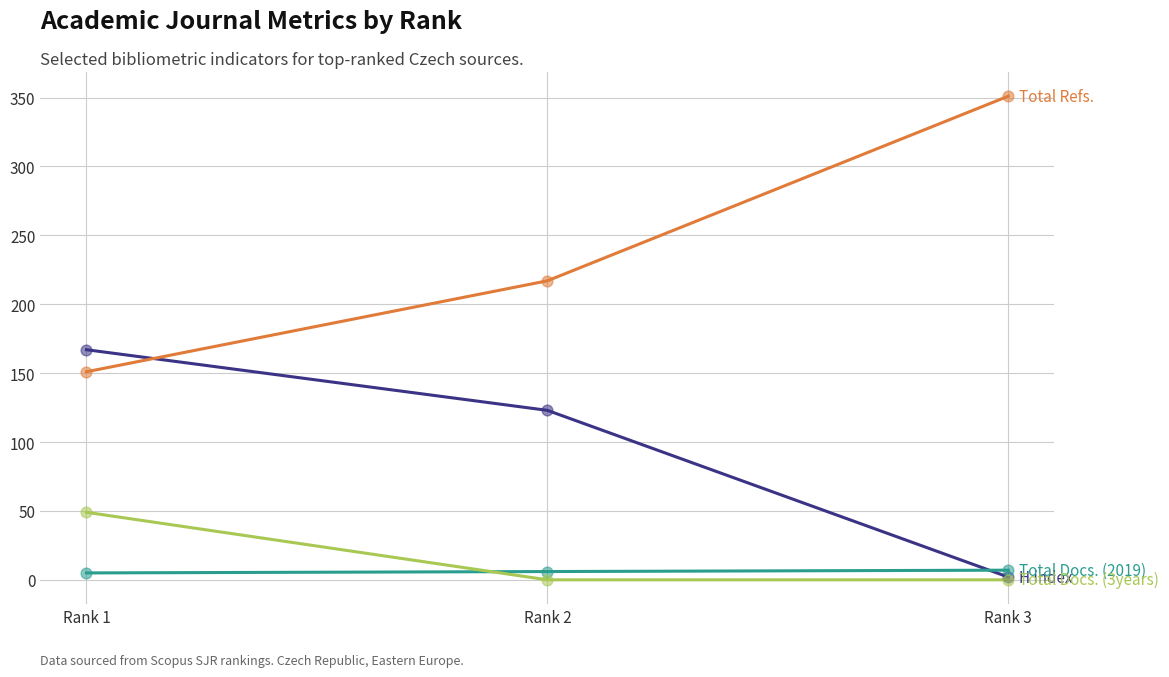

What is the greatest value displayed?

351